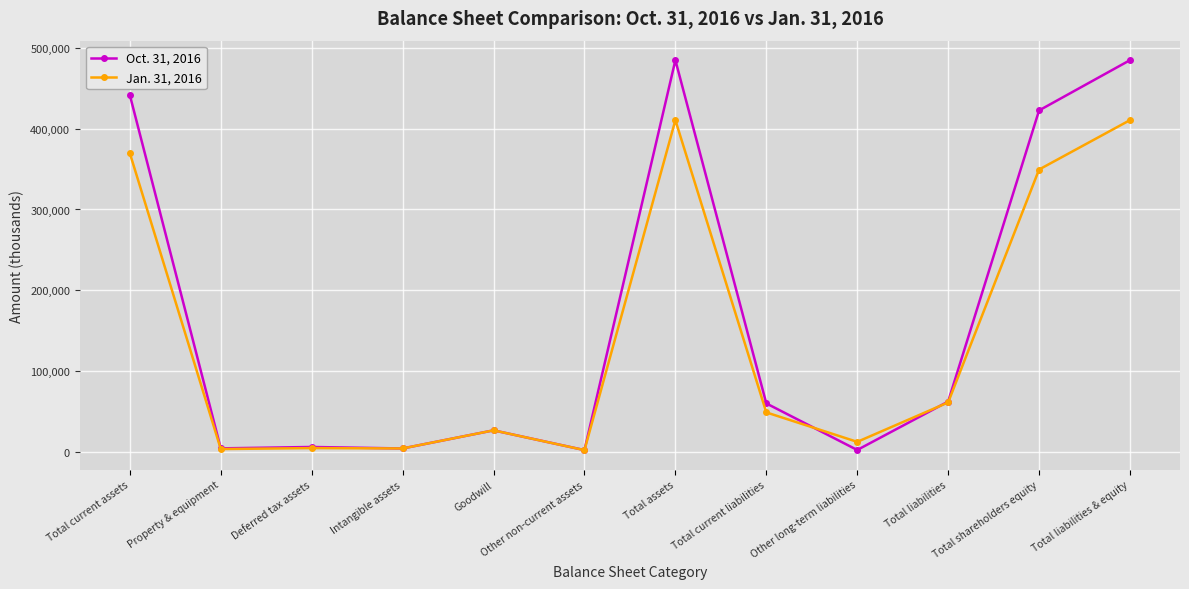

Which series has the largest total across all categories?

Oct. 31, 2016